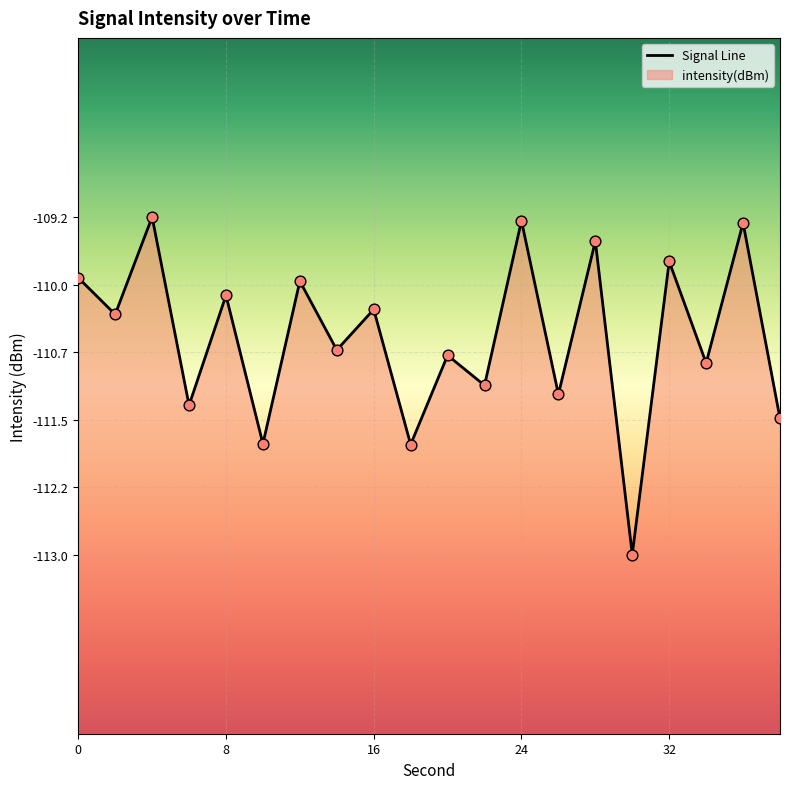

Which has a higher value, 34 or 2?

2